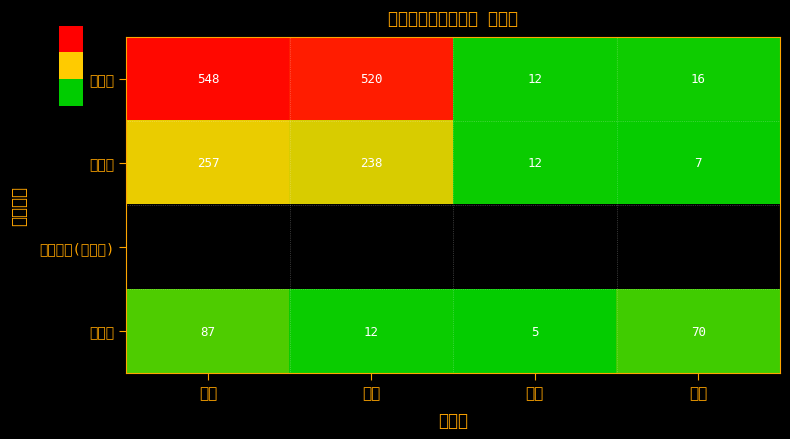

What is the difference between the maximum and second lowest values in the 小学校 series?

532